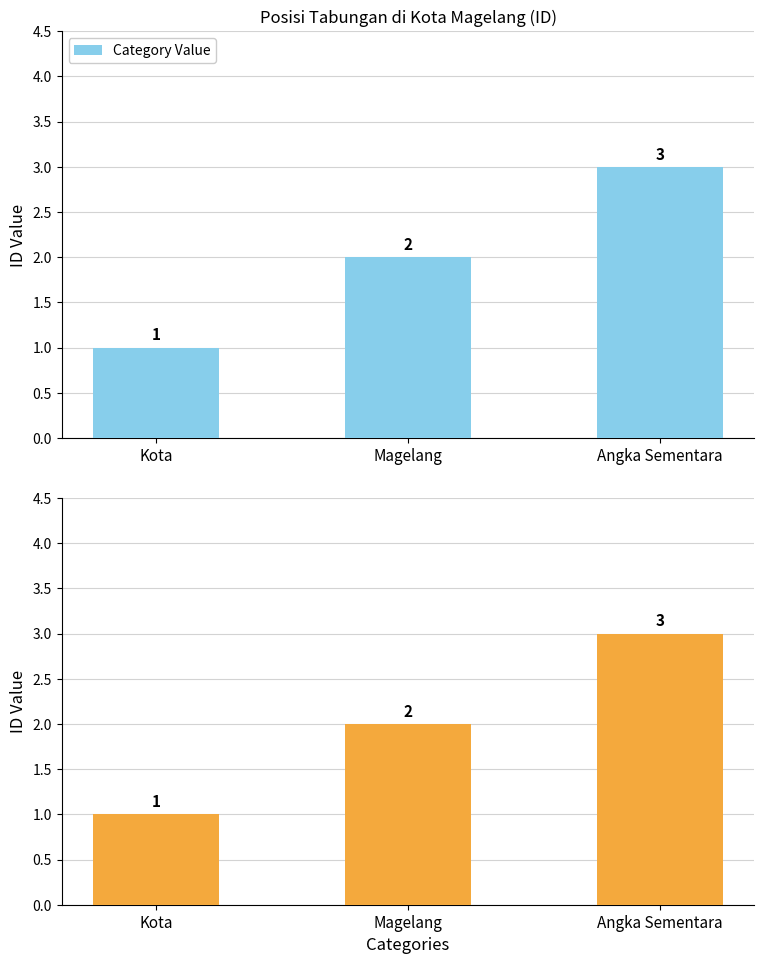

How many data points are less than 2?

1